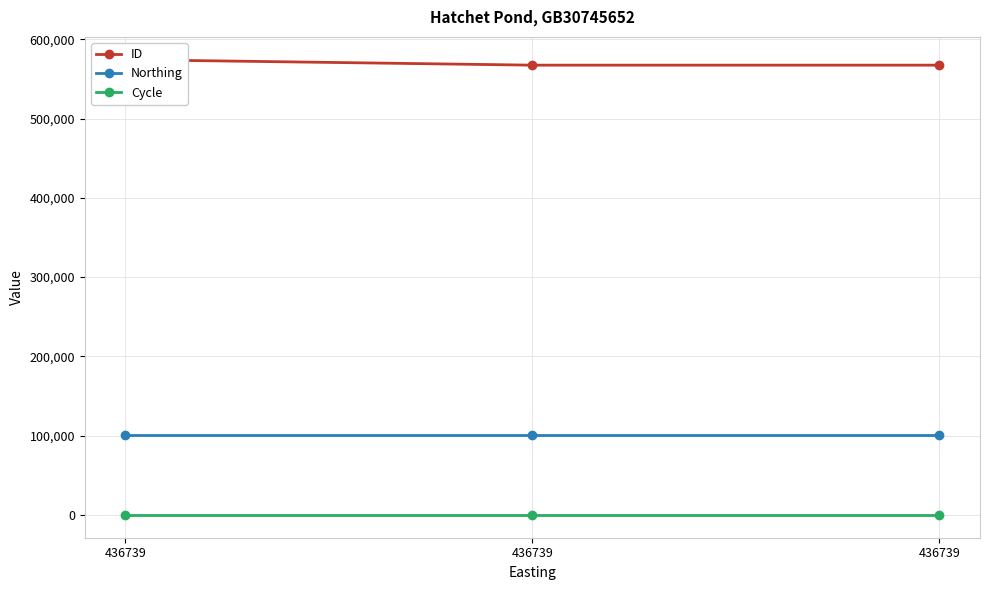

What is the total value across all series at 436739?

675727